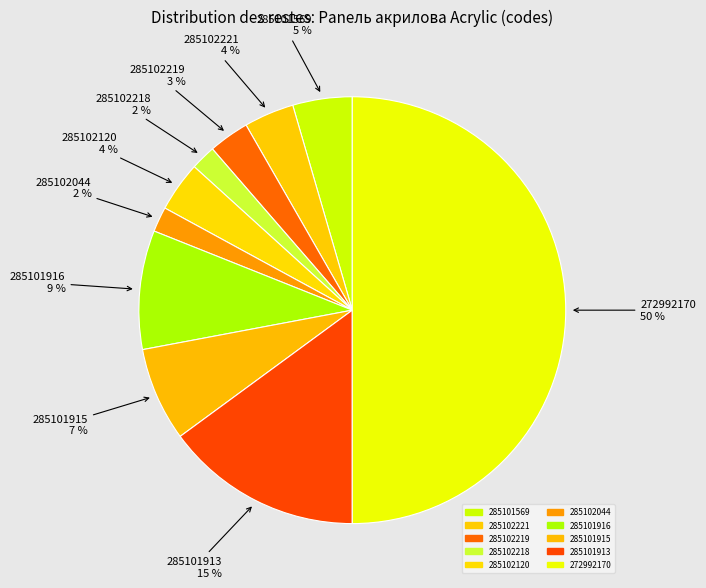

How many slices are in this pie chart?

10